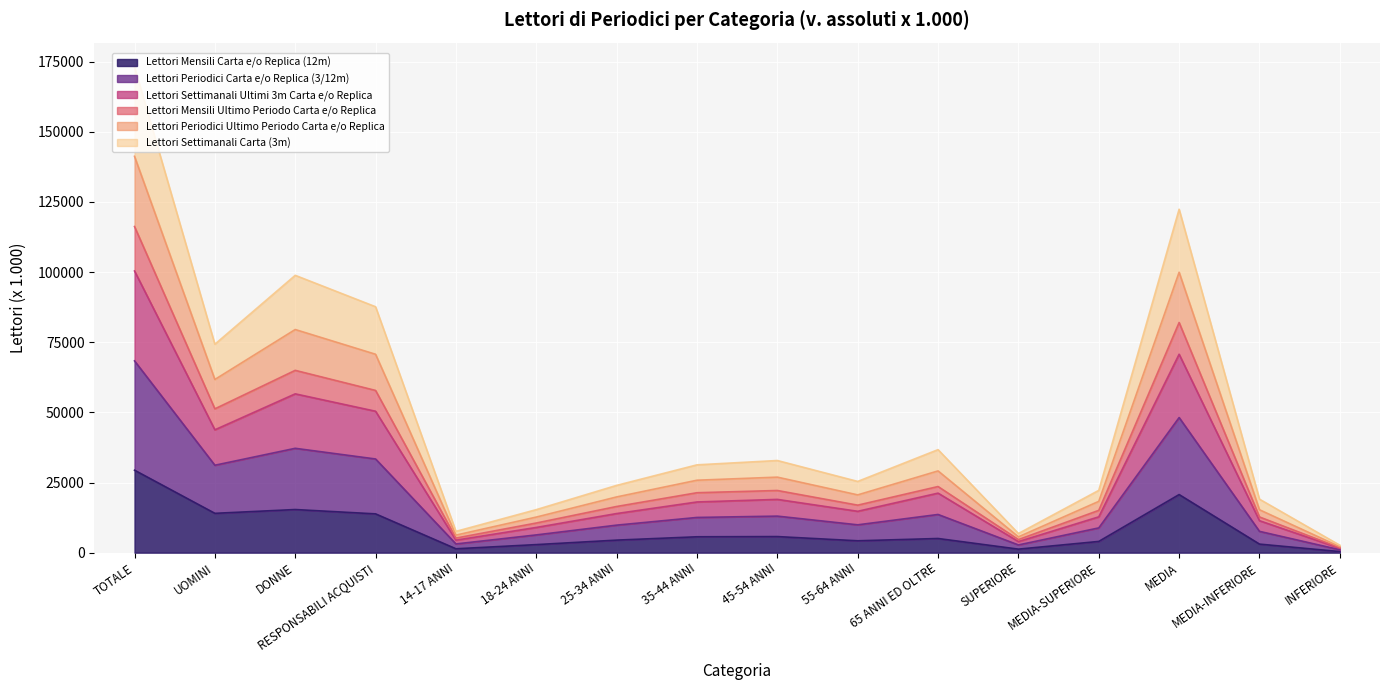

Rank the categories by Lettori Settimanali Ultimi 3m Carta e/o Replica value from lowest to highest.

INFERIORE, SUPERIORE, 14-17 ANNI, 18-24 ANNI, MEDIA-INFERIORE, MEDIA-SUPERIORE, 25-34 ANNI, 55-64 ANNI, 35-44 ANNI, 45-54 ANNI, 65 ANNI ED OLTRE, UOMINI, RESPONSABILI ACQUISTI, DONNE, MEDIA, TOTALE